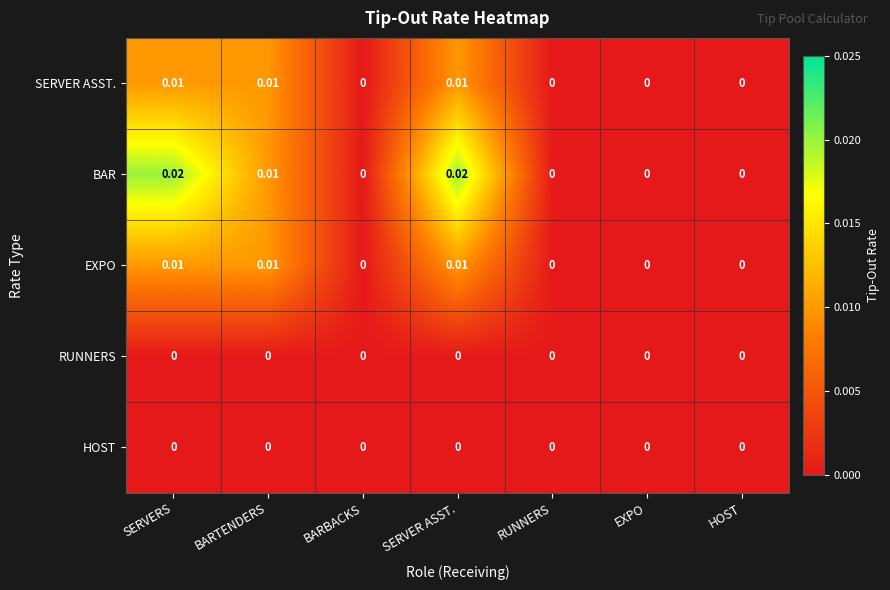

Which series has the largest total across all categories?

BAR